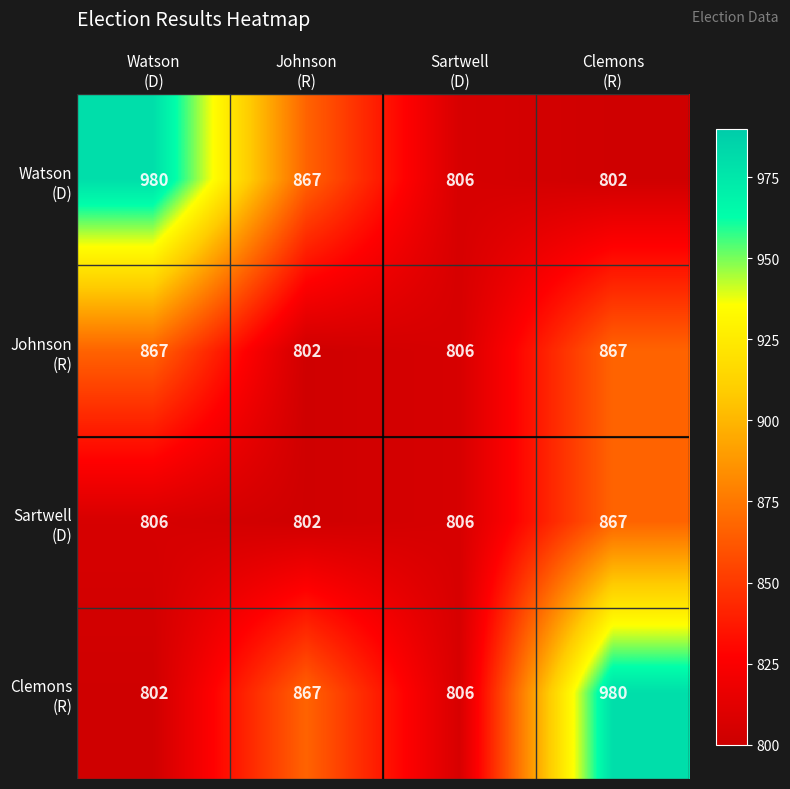

What is the greatest value displayed?

980